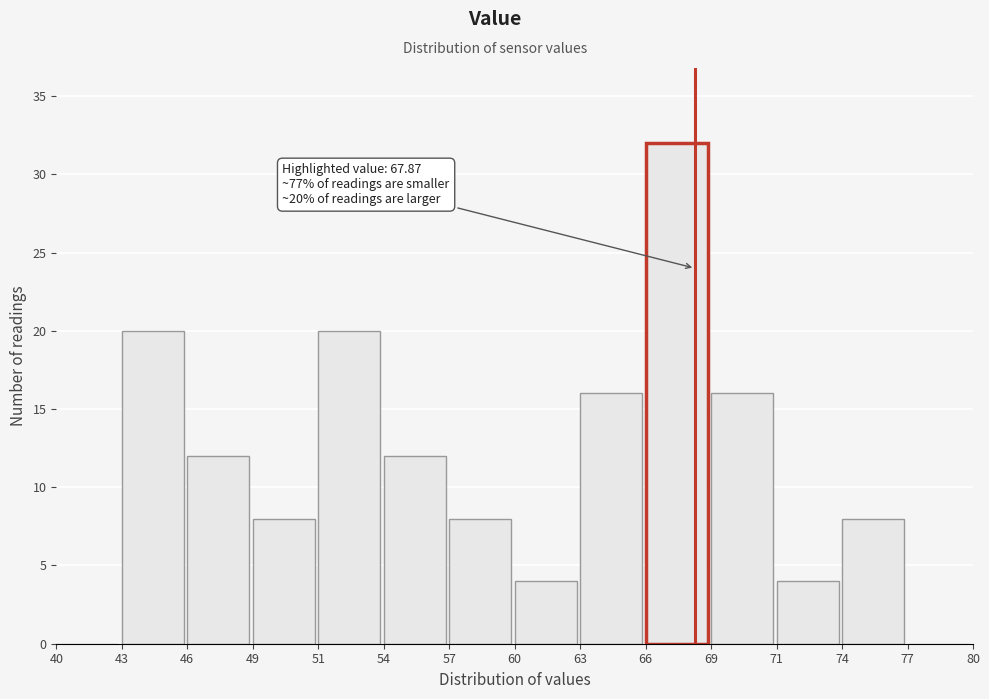

Reading left to right, transcribe all the data shown in this chart.

40=0	43=20	46=12	49=8	51=20	54=12	57=8	60=4	63=16	66=32	69=16	71=4	74=8	77=0